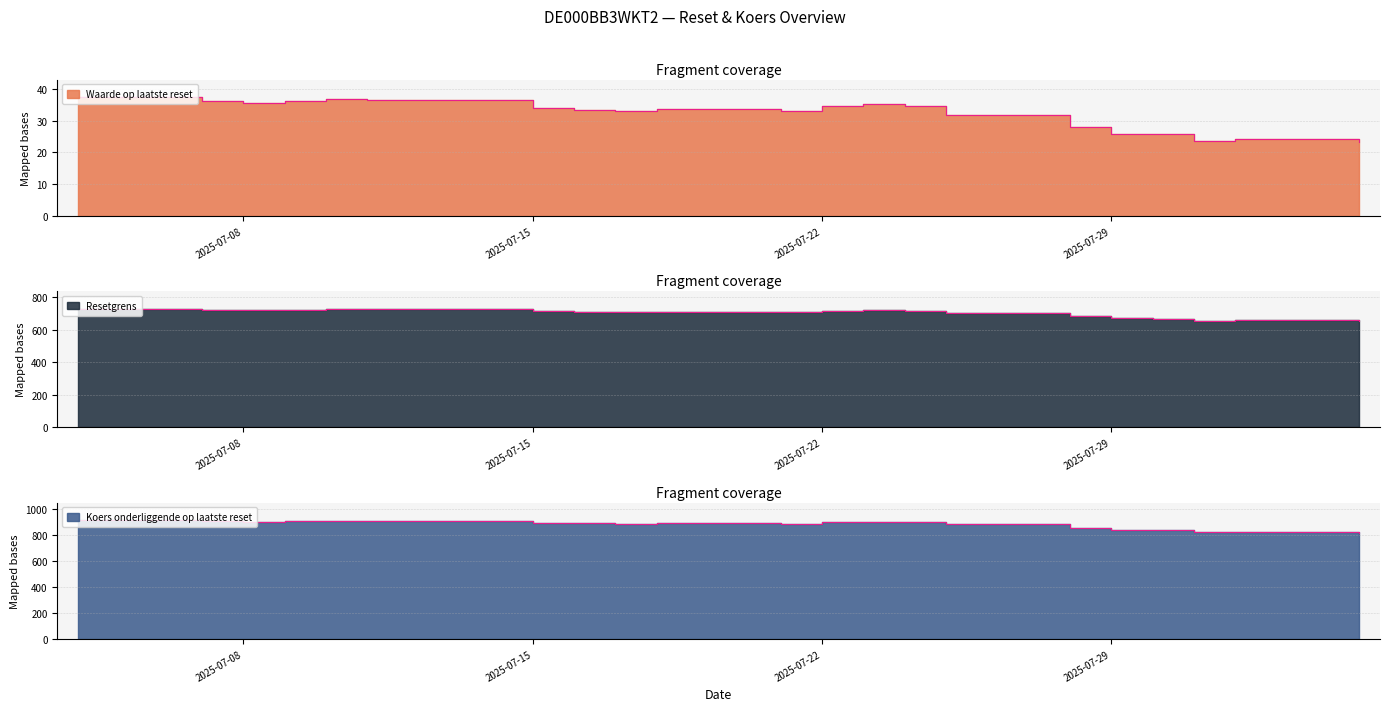

How many values in the Resetgrens series exceed 713?

11